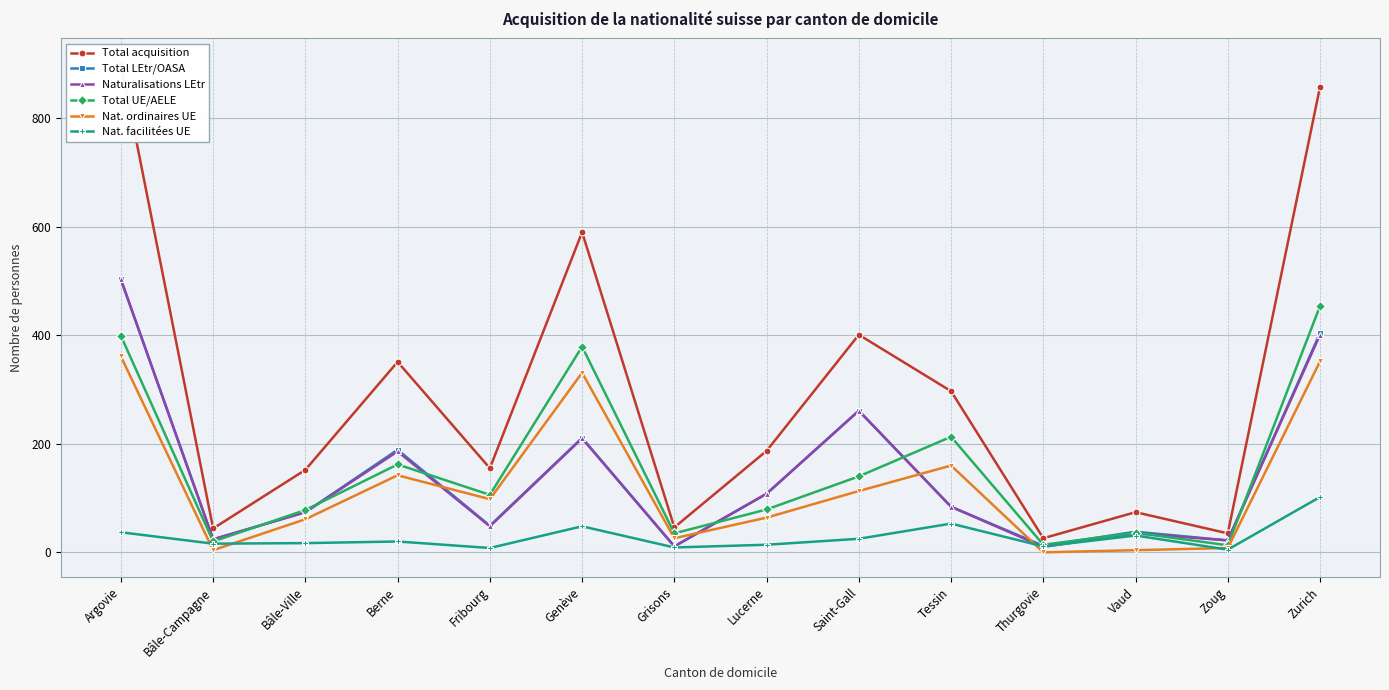

Does the chart display data point markers on the line(s)?

Yes